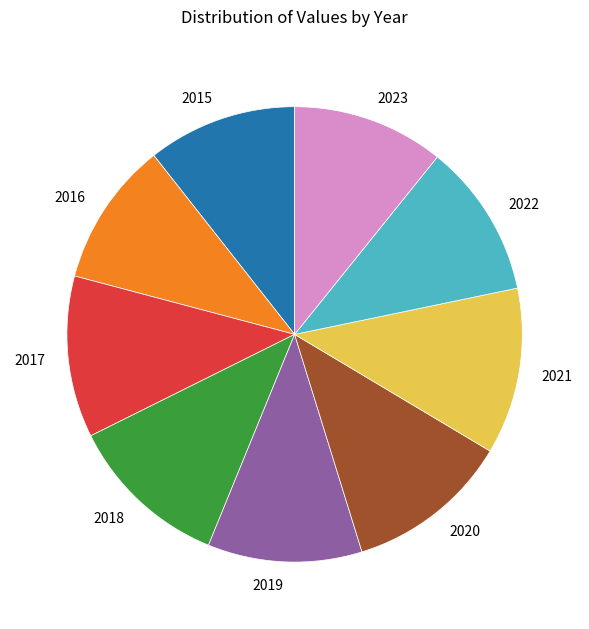

Do 2023 and 2020 together represent more than half of the pie?

No